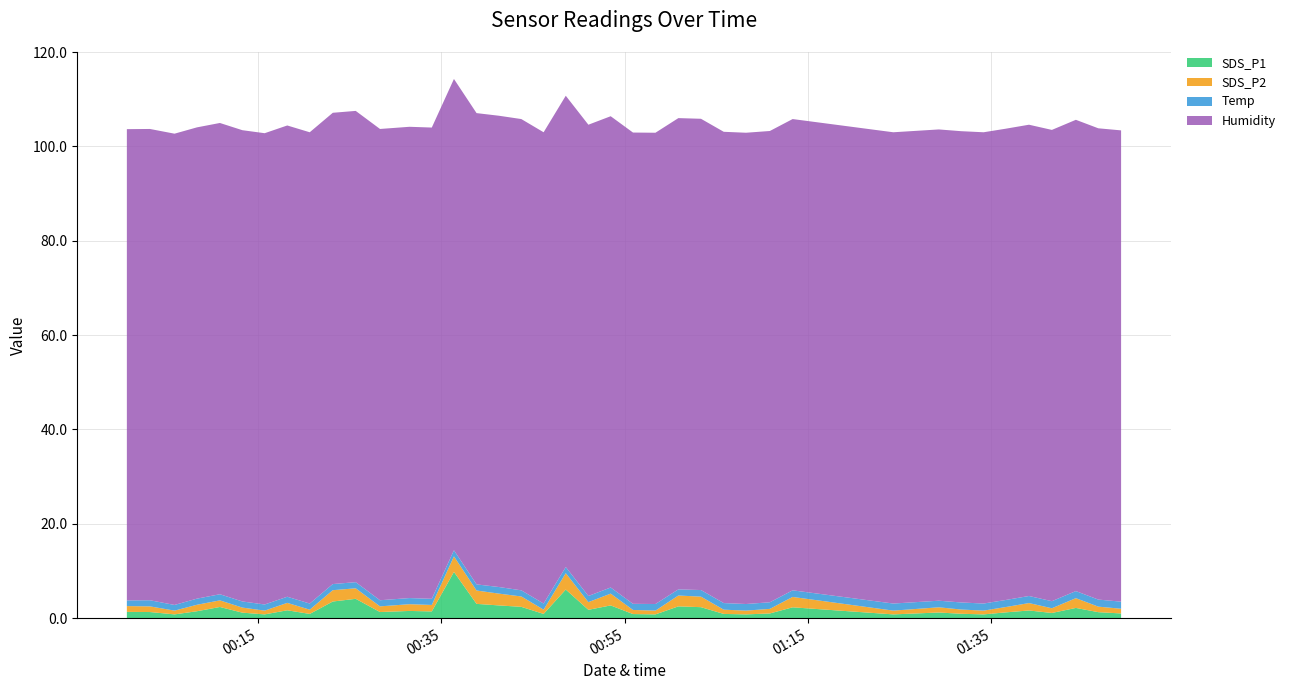

Reading left to right, extract all data points from this chart.

SDS_P1: 0=1.3	1=1.3	2=0.8	3=1.5	4=2.4	5=1.2	6=0.8	7=1.7	8=0.9	9=3.5	10=4.1	11=1.3	12=1.5	13=1.4	14=9.8	15=3.0	16=2.7	17=2.4	18=0.9	19=6.1	20=1.8	21=2.7	22=0.9	23=0.8	24=2.5	25=2.3	26=0.9	27=0.8	28=1.0	29=2.3	30=0.8	31=1.2	32=0.9	33=0.8	34=1.2	35=1.6	36=1.1	37=2.2	38=1.3	39=1.0
SDS_P2: 0=1.2	1=1.2	2=0.8	3=1.4	4=1.4	5=1.1	6=0.8	7=1.6	8=0.9	9=2.4	10=2.2	11=1.2	12=1.4	13=1.4	14=3.3	15=2.8	16=2.5	17=2.2	18=0.9	19=3.5	20=1.6	21=2.5	22=0.9	23=0.8	24=2.3	25=2.2	26=0.9	27=0.8	28=1.0	29=2.2	30=0.8	31=1.1	32=0.9	33=0.8	34=1.1	35=1.6	36=1.0	37=2.1	38=1.2	39=1.0
Temp: 0=1.2	1=1.3	2=1.2	3=1.3	4=1.3	5=1.3	6=1.3	7=1.3	8=1.3	9=1.3	10=1.3	11=1.3	12=1.3	13=1.3	14=1.3	15=1.3	16=1.4	17=1.3	18=1.3	19=1.3	20=1.3	21=1.3	22=1.3	23=1.4	24=1.3	25=1.4	26=1.4	27=1.4	28=1.4	29=1.4	30=1.5	31=1.4	32=1.5	33=1.5	34=1.5	35=1.5	36=1.5	37=1.5	38=1.5	39=1.5
Humidity: 0=99.9	1=99.9	2=99.9	3=99.9	4=99.9	5=99.9	6=99.9	7=99.9	8=99.9	9=99.9	10=99.9	11=99.9	12=99.9	13=99.9	14=99.9	15=99.9	16=99.9	17=99.9	18=99.9	19=99.9	20=99.9	21=99.9	22=99.9	23=99.9	24=99.9	25=99.9	26=99.9	27=99.9	28=99.9	29=99.9	30=99.9	31=99.9	32=99.9	33=99.9	34=99.9	35=99.9	36=99.9	37=99.9	38=99.9	39=99.9